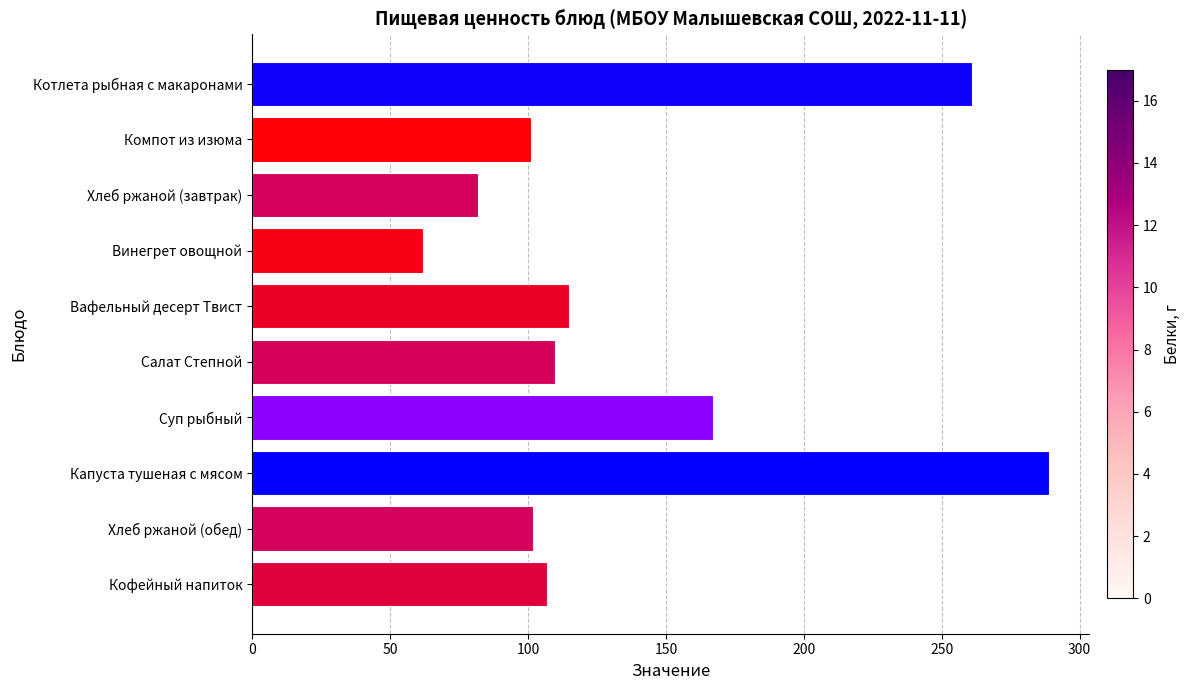

What value does the data have at Хлеб ржаной (завтрак)?

82.0